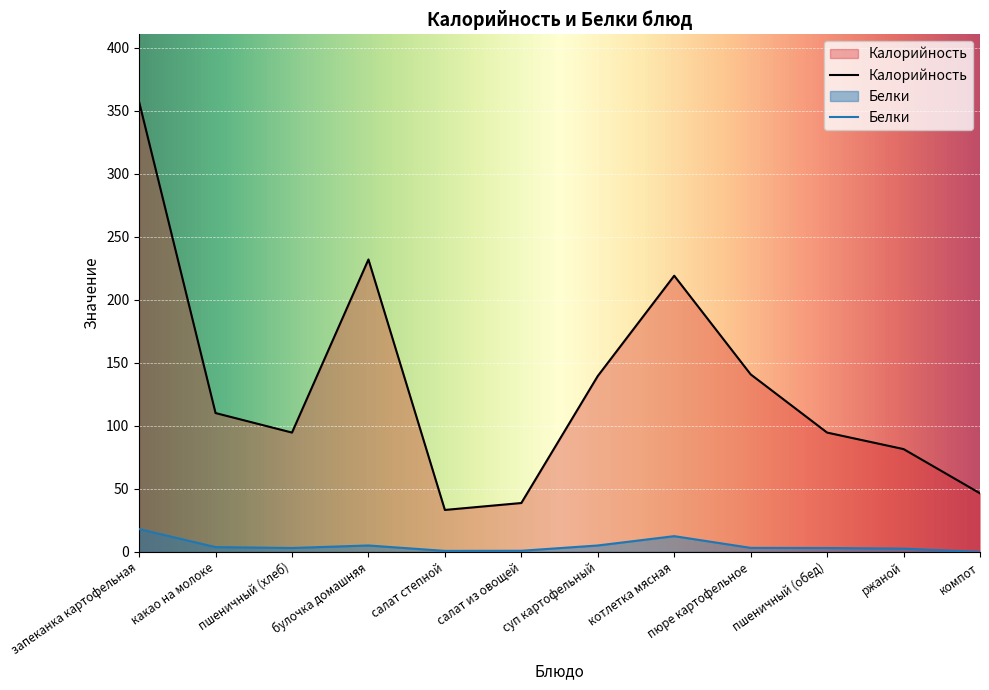

What is the difference between the Калорийность values at какао на молоке and суп картофельный?

29.4